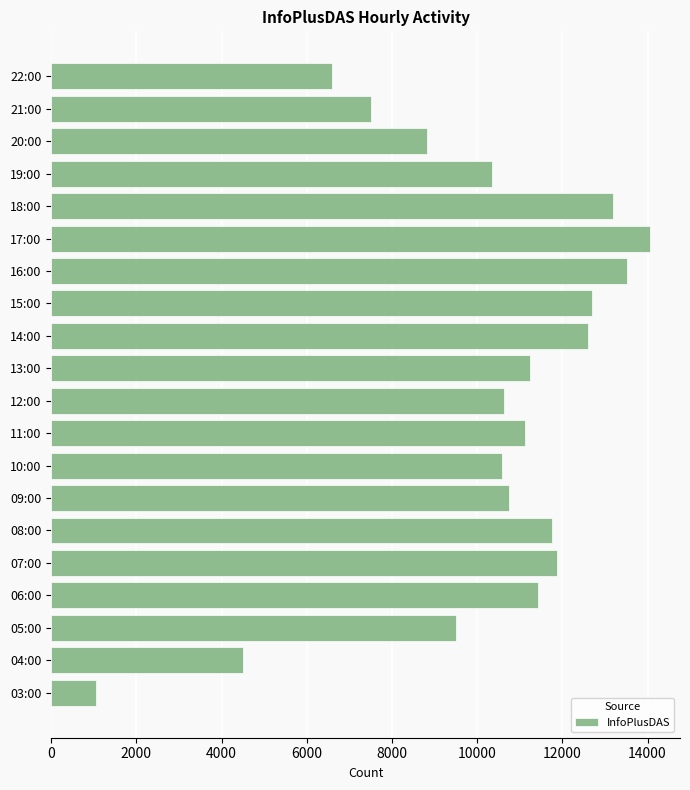

What is the change in value from 12:00 to 20:00?

-1790